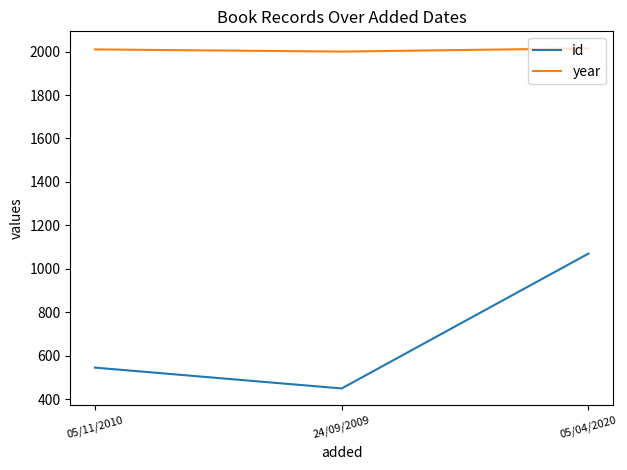

What is the average value of the year series?

2008